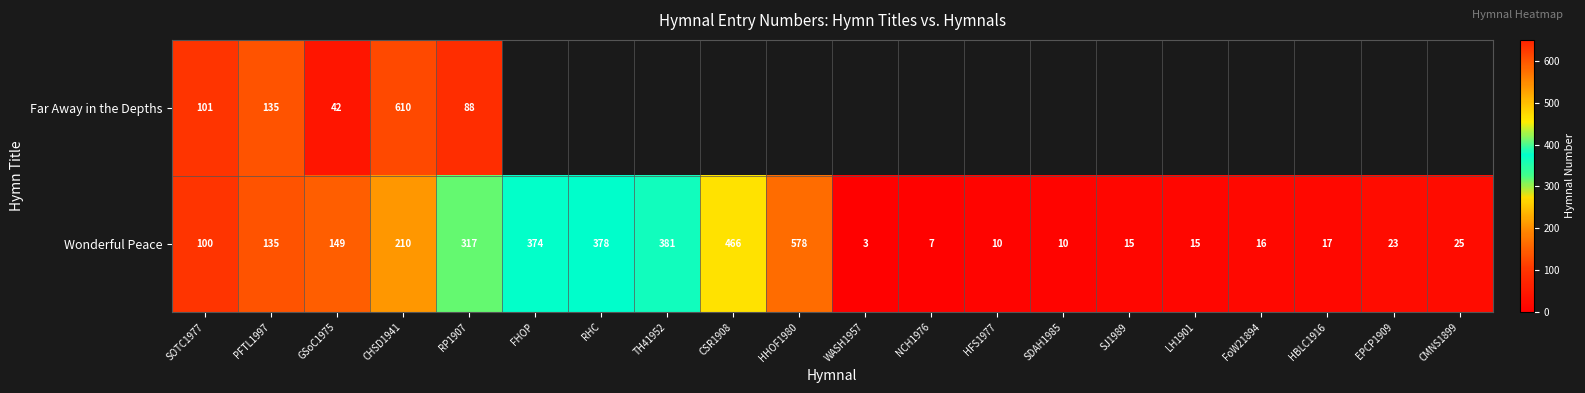

Which series changed the most between SOTC1977 and RP1907?

Wonderful Peace